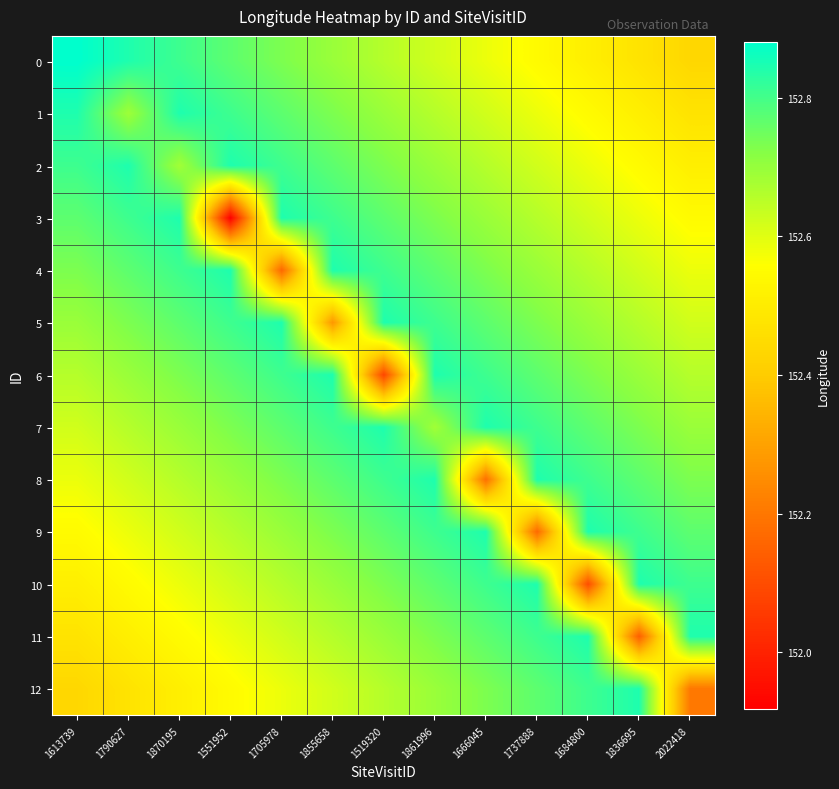

Between 1870195 and 1861996, which series saw the biggest shift?

11